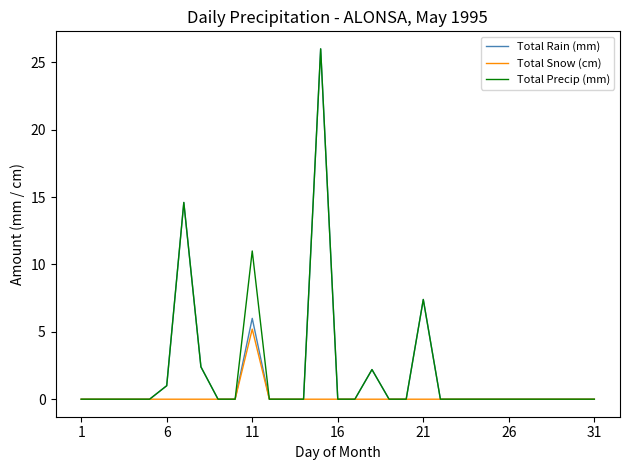

What is the greatest value displayed?

26.0